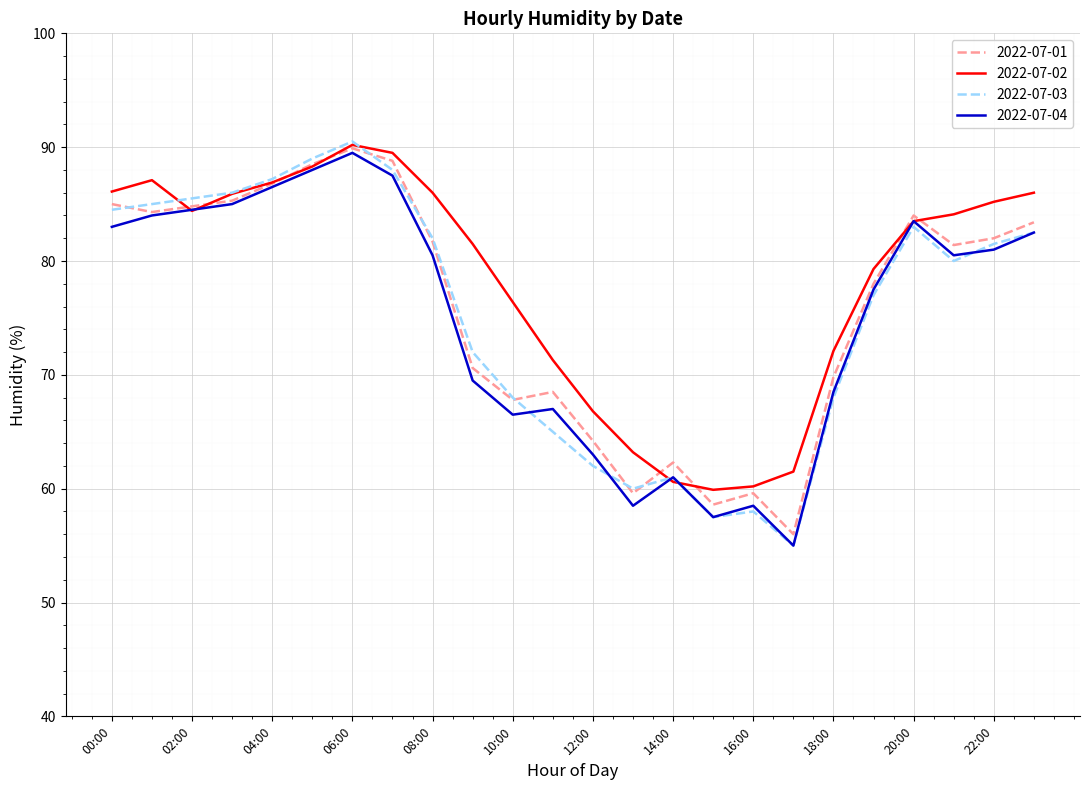

What is the minimum value for 2022-07-02?

59.9